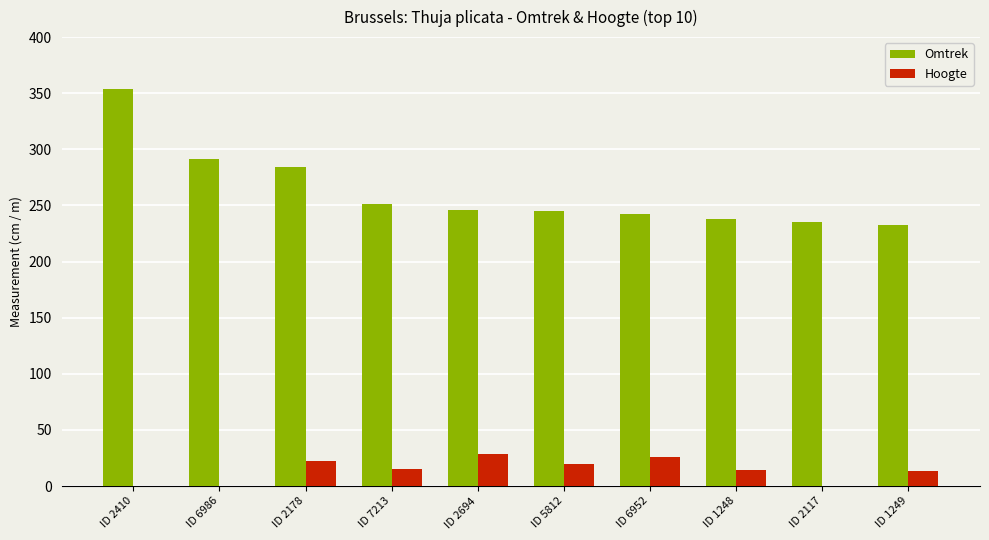

The value of Omtrek at ID 7213 is 377. True or false?

False